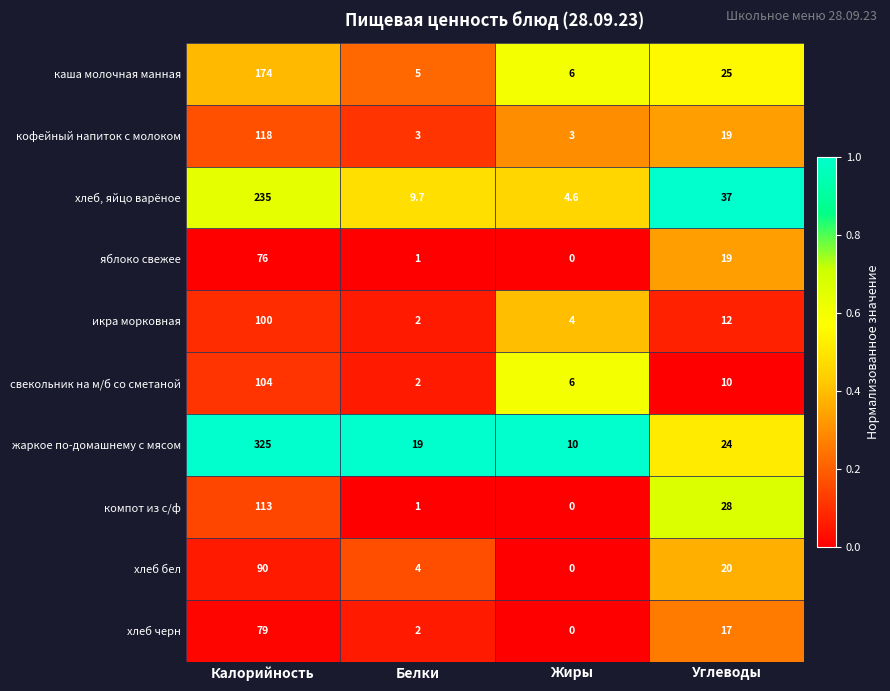

Between Калорийность and Белки, which series saw the biggest shift?

жаркое по-домашнему с мясом